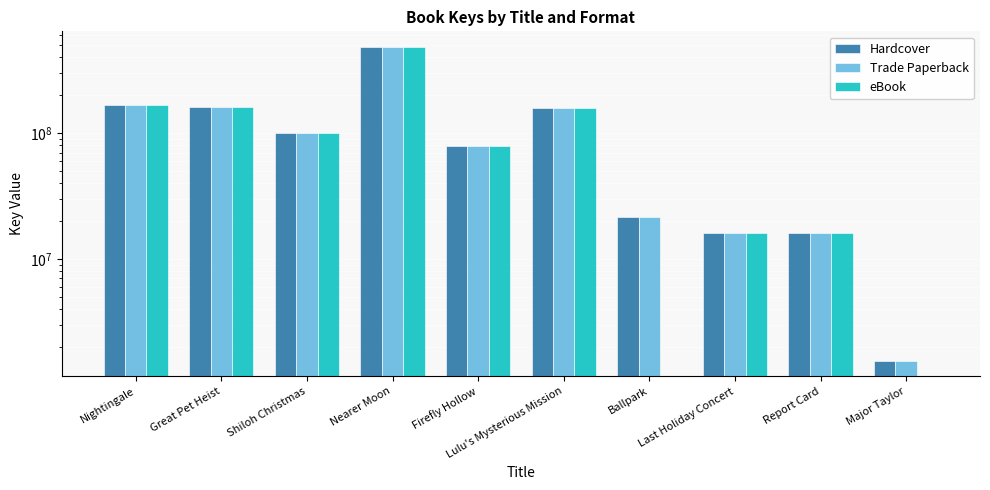

What is the difference between the Hardcover values at Ballpark and Shiloh Christmas?

78838295